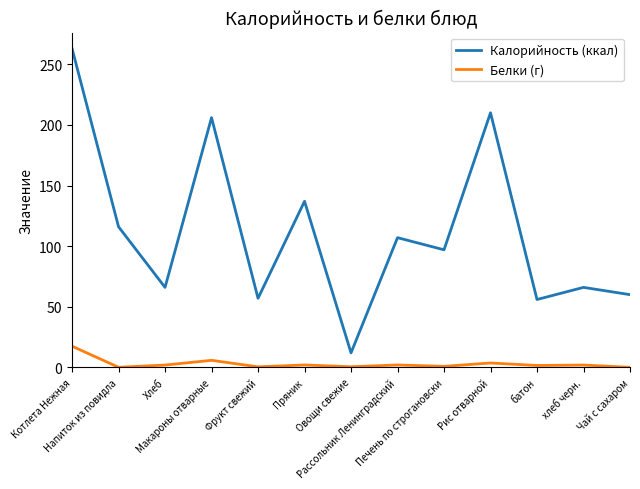

Is the value of Калорийность (ккал) at батон greater than the value of Белки (г) at Овощи свежие?

Yes